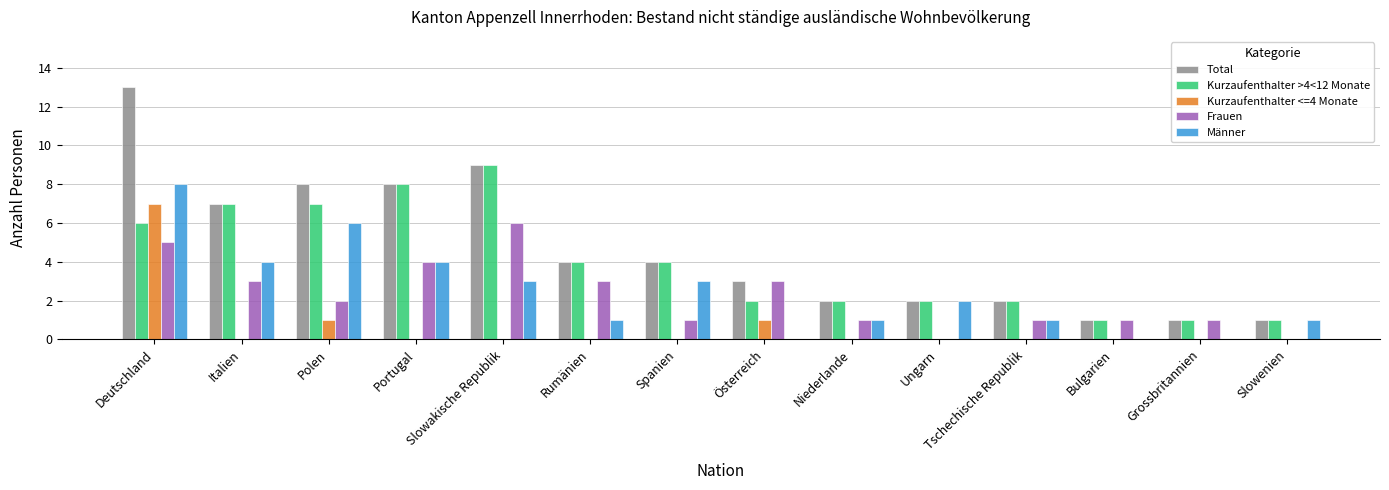

At which label does Frauen reach its peak?

Slowakische Republik